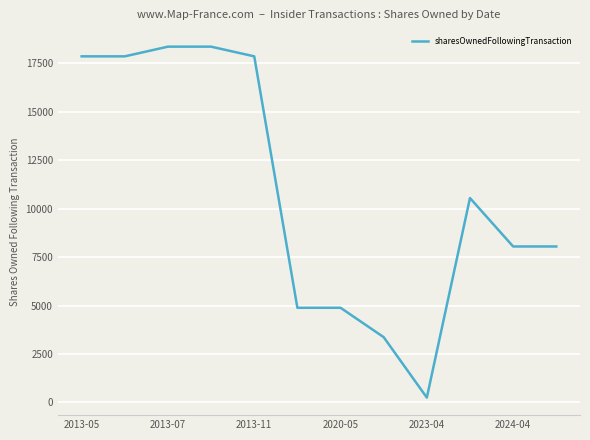

What is the difference between the maximum and minimum values?

18116